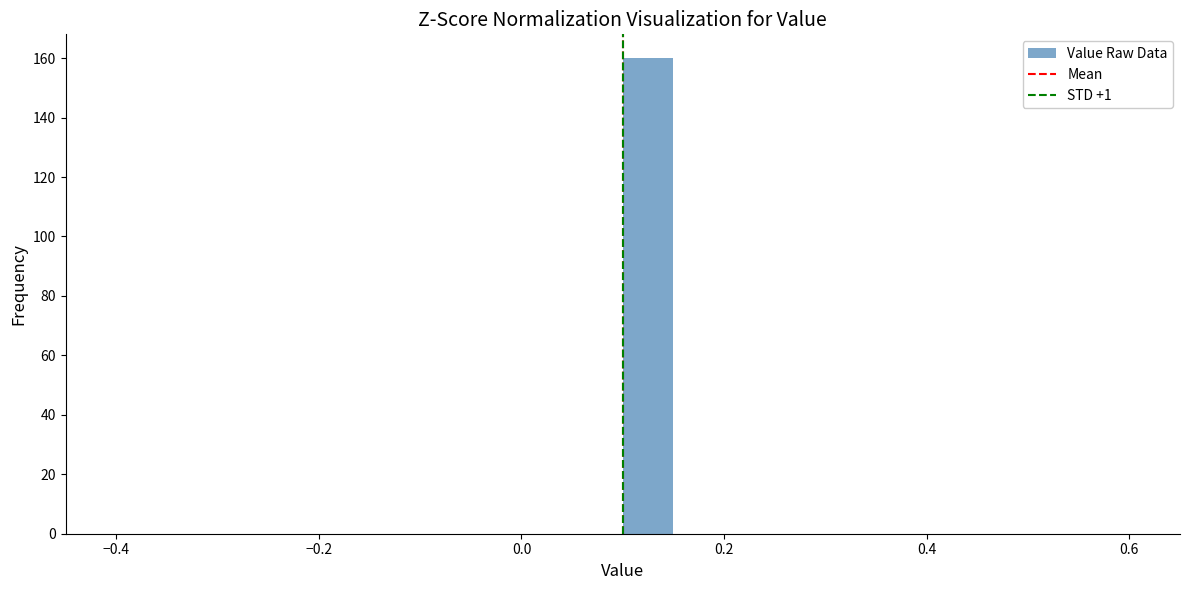

Around what value on the x-axis is the tallest bar? Give the approximate position of its centre, as read against the axis.

0.12